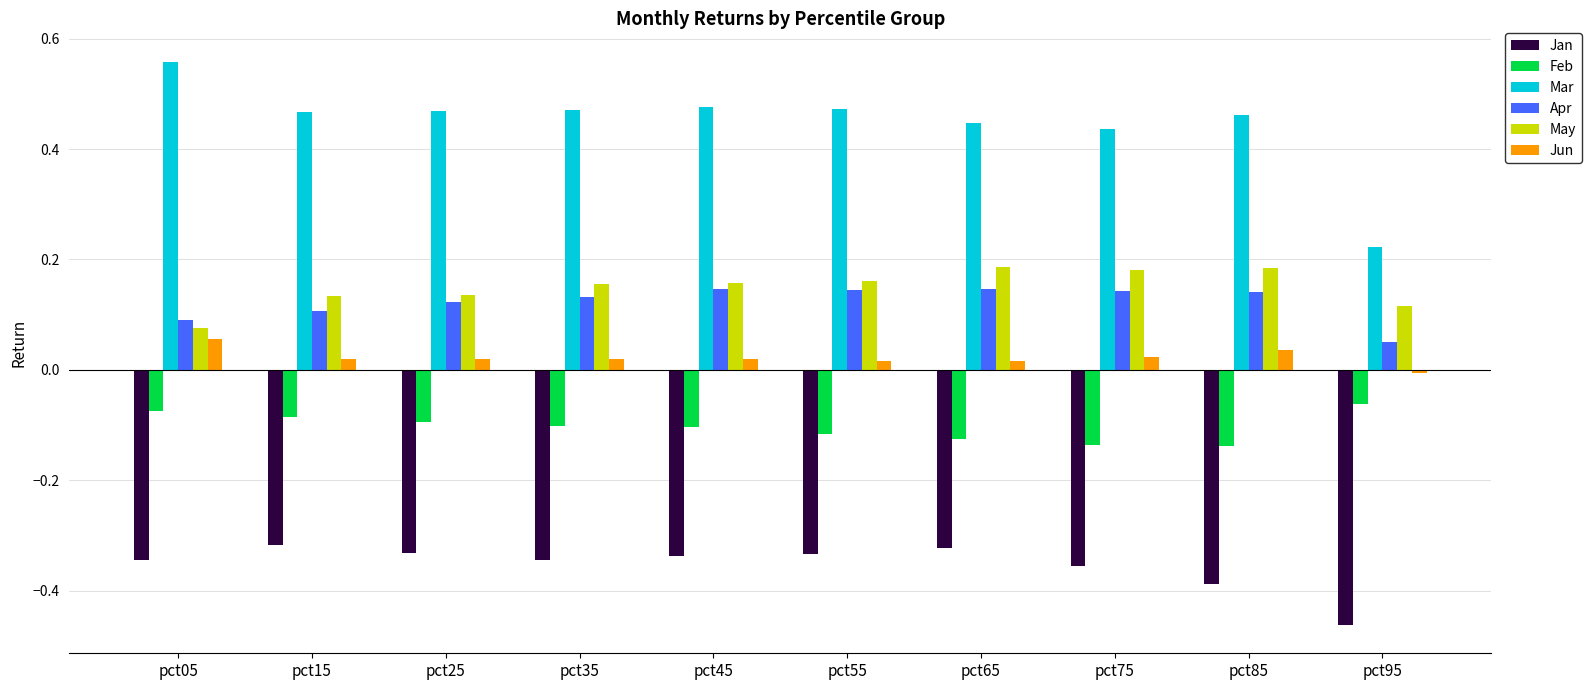

Which label corresponds to the smallest value in the chart?

pct95